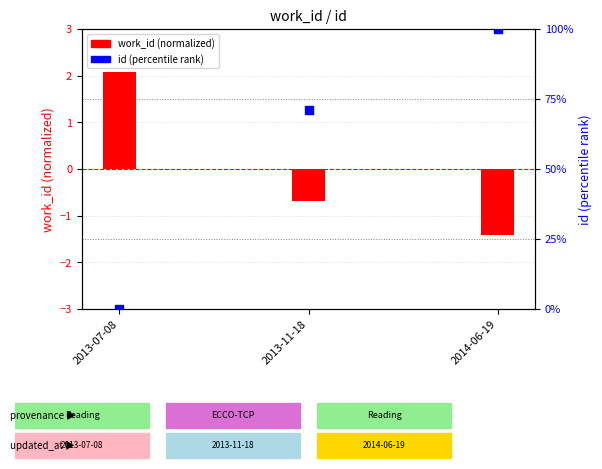

What is the total value across all series at 2013-11-18?

70.5